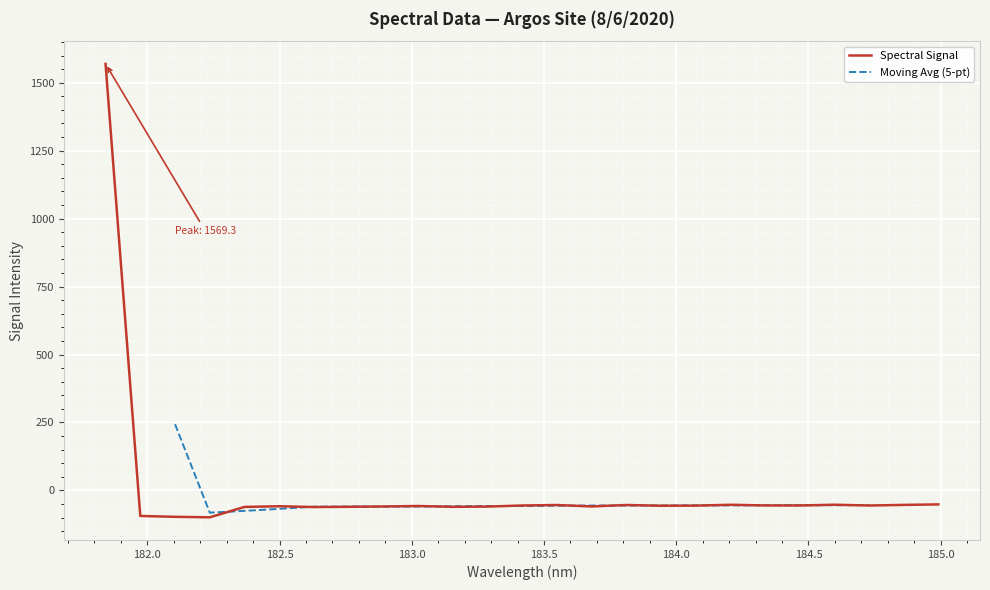

True or false: there are more than 2 points higher than both neighbors.

True